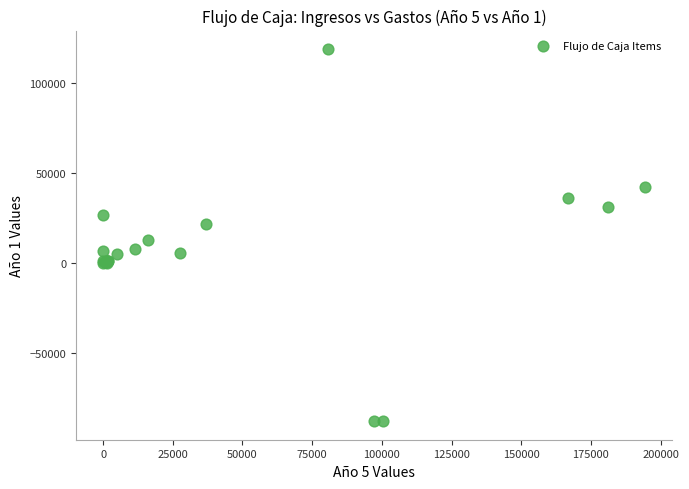

What Y value in the scatter plot is closest to 15671?

13200.0